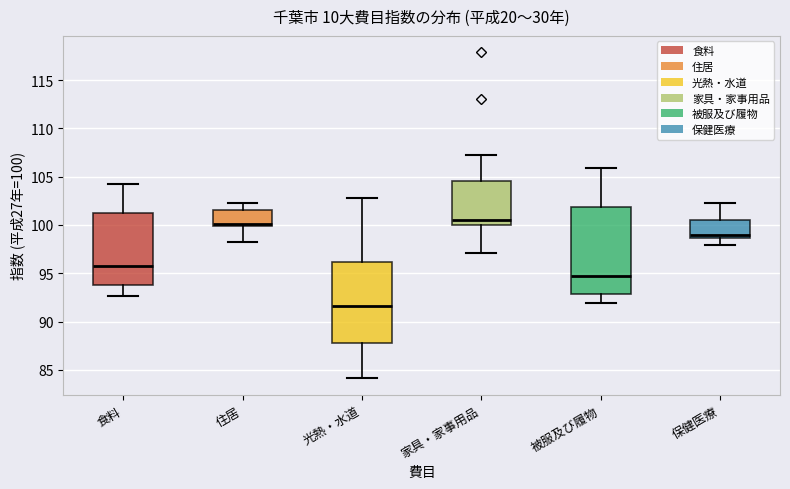

Comparing the boxes themselves (not the whiskers), which one is the tallest?

被服及び履物